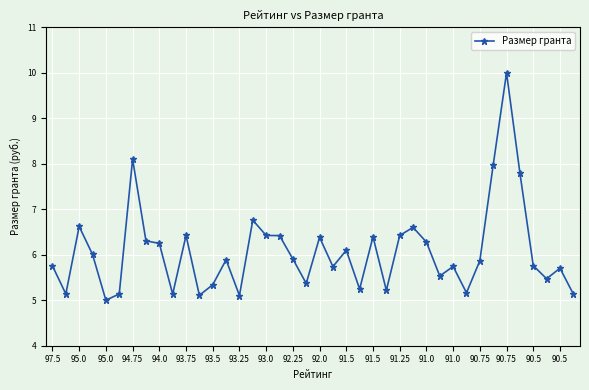

What is the greatest value displayed?

10.0